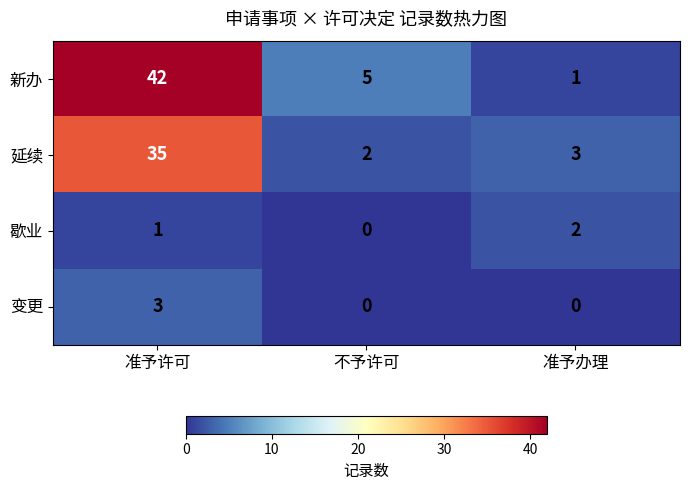

What is the sum of all 新办 values?

48